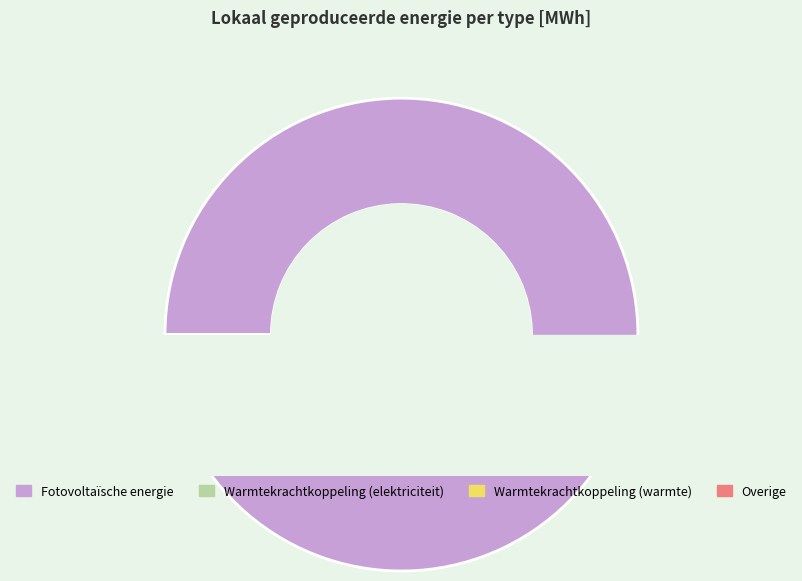

Which slice is the smallest?

Overige